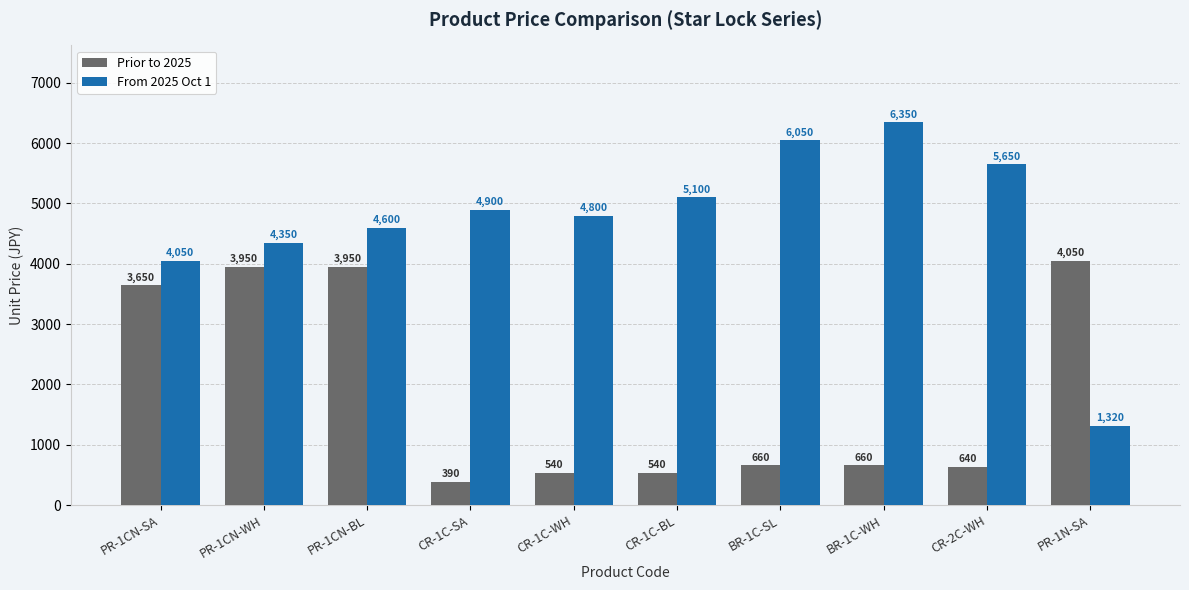

How many bars are there in total?

20